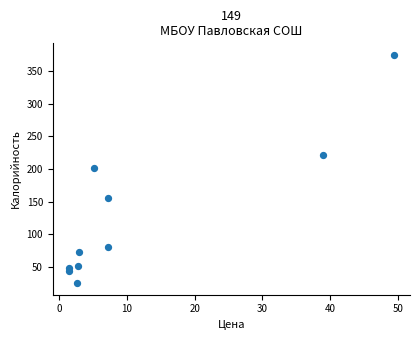

What is the average Y value?

127.7